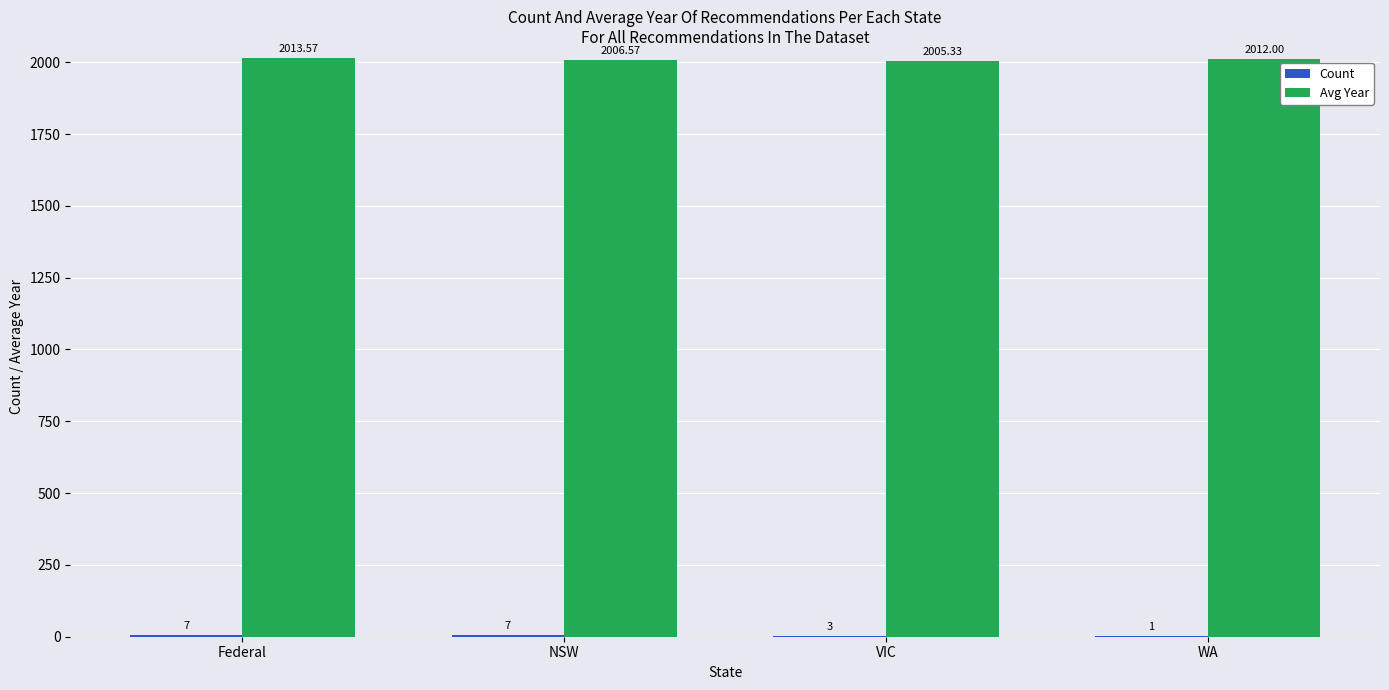

Which label corresponds to the largest value in the chart?

Federal